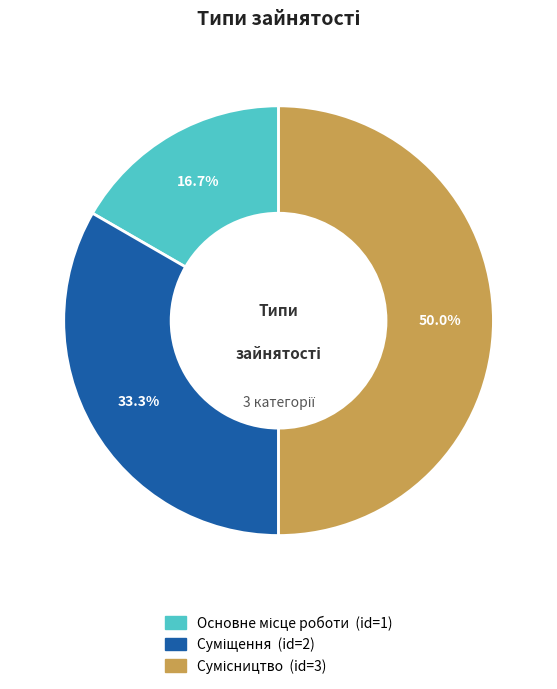

What is the change in value from Суміщення to Сумісництво?

+1